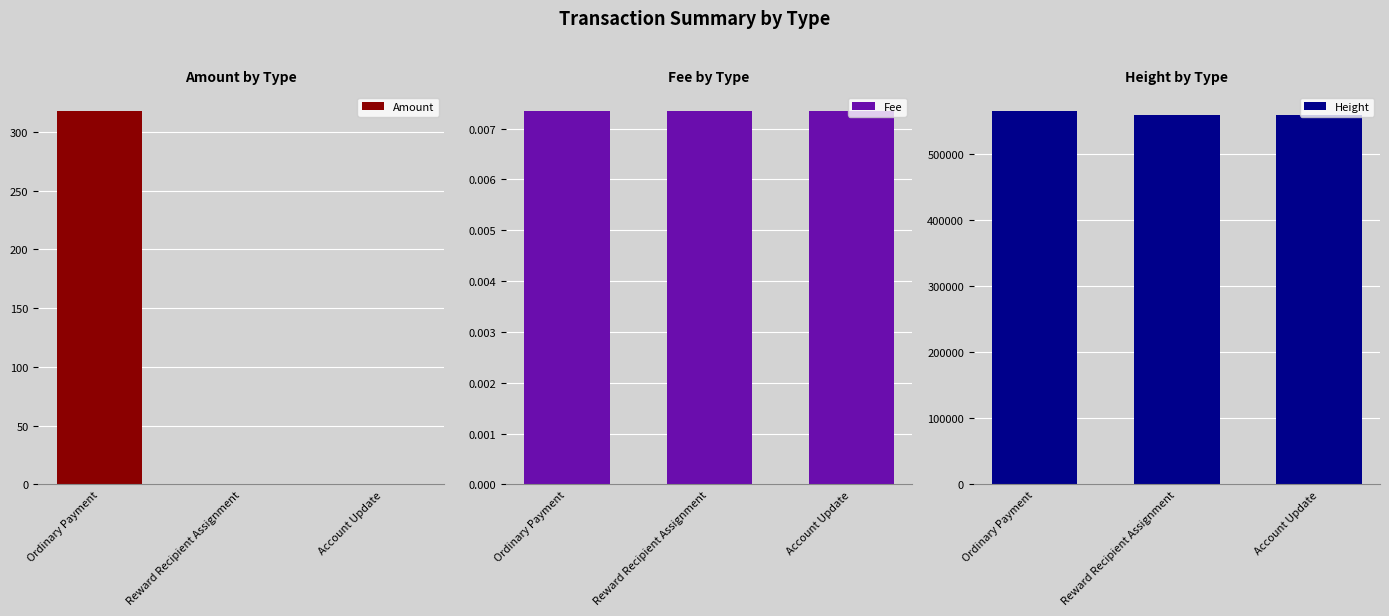

How many distinct data groups are displayed?

3